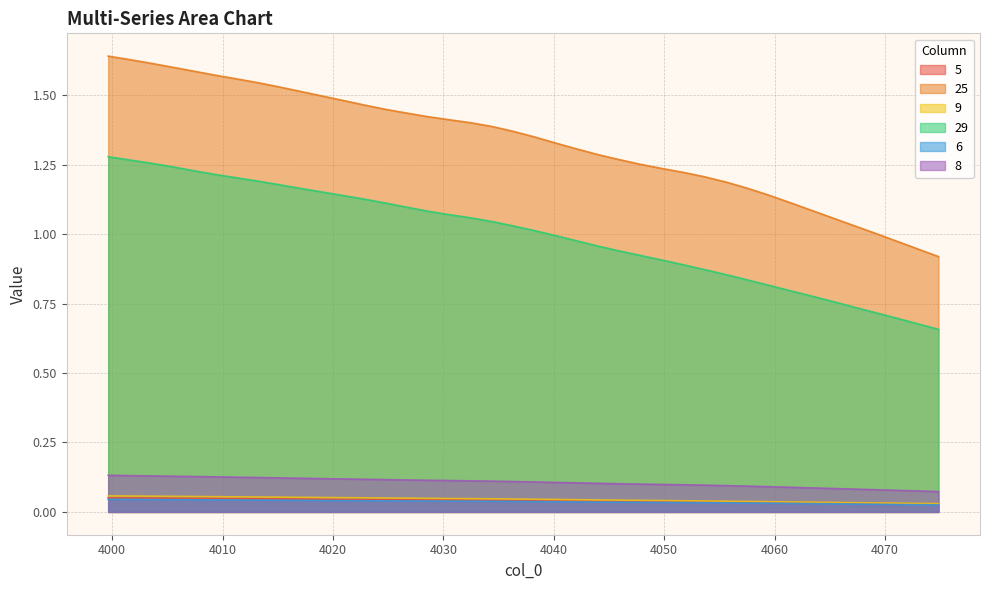

True or false: 9 and 29 cross at least once.

False